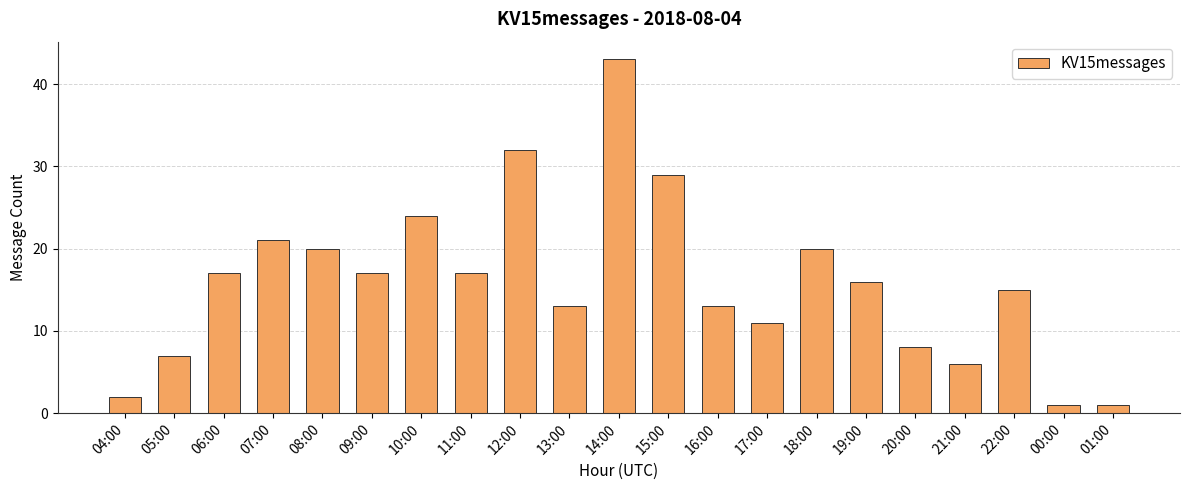

What is the value of the 12th bar from the left?

29